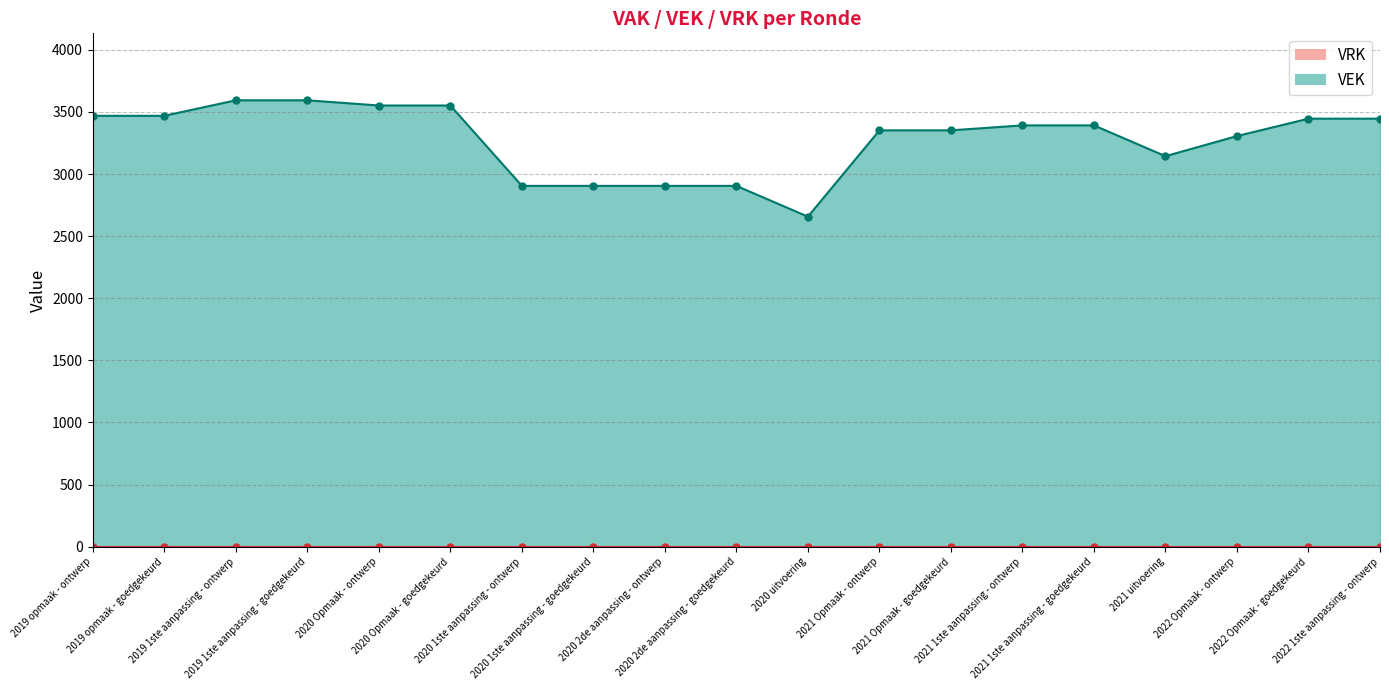

Between 2020 Opmaak - ontwerp and 2019 1ste aanpassing - ontwerp, which is larger?

2019 1ste aanpassing - ontwerp